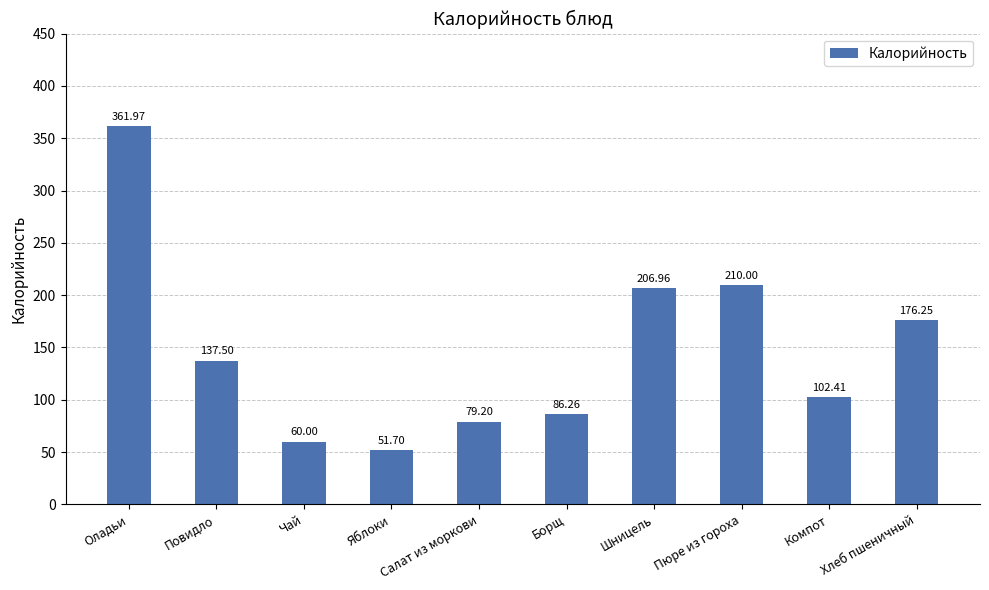

Where does the data first go above 137?

Оладьи